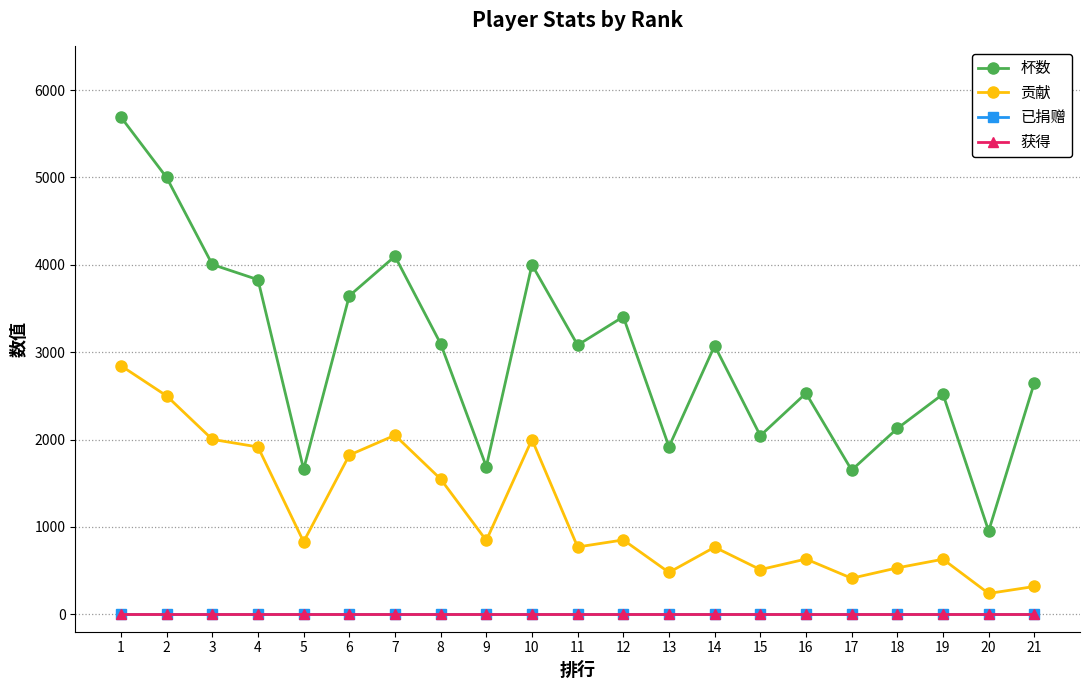

Does the chart have visible grid lines?

Yes